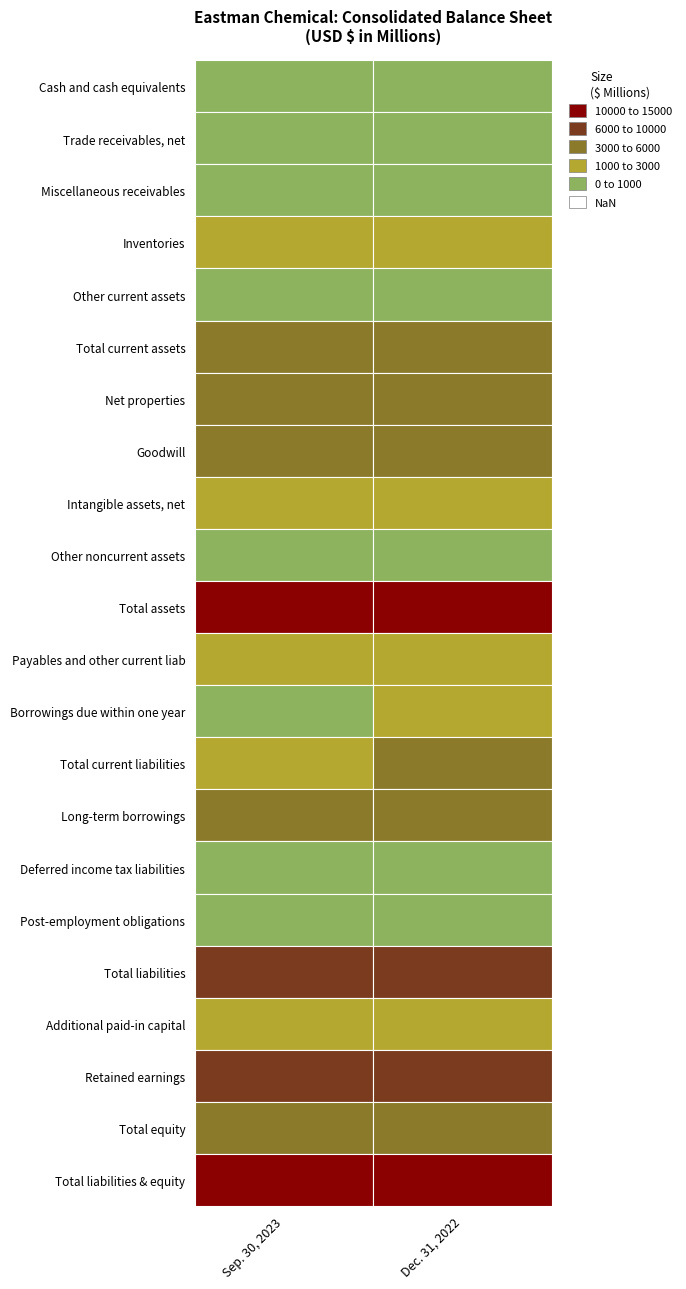

What is the average value of the Deferred income tax liabilities series?

610